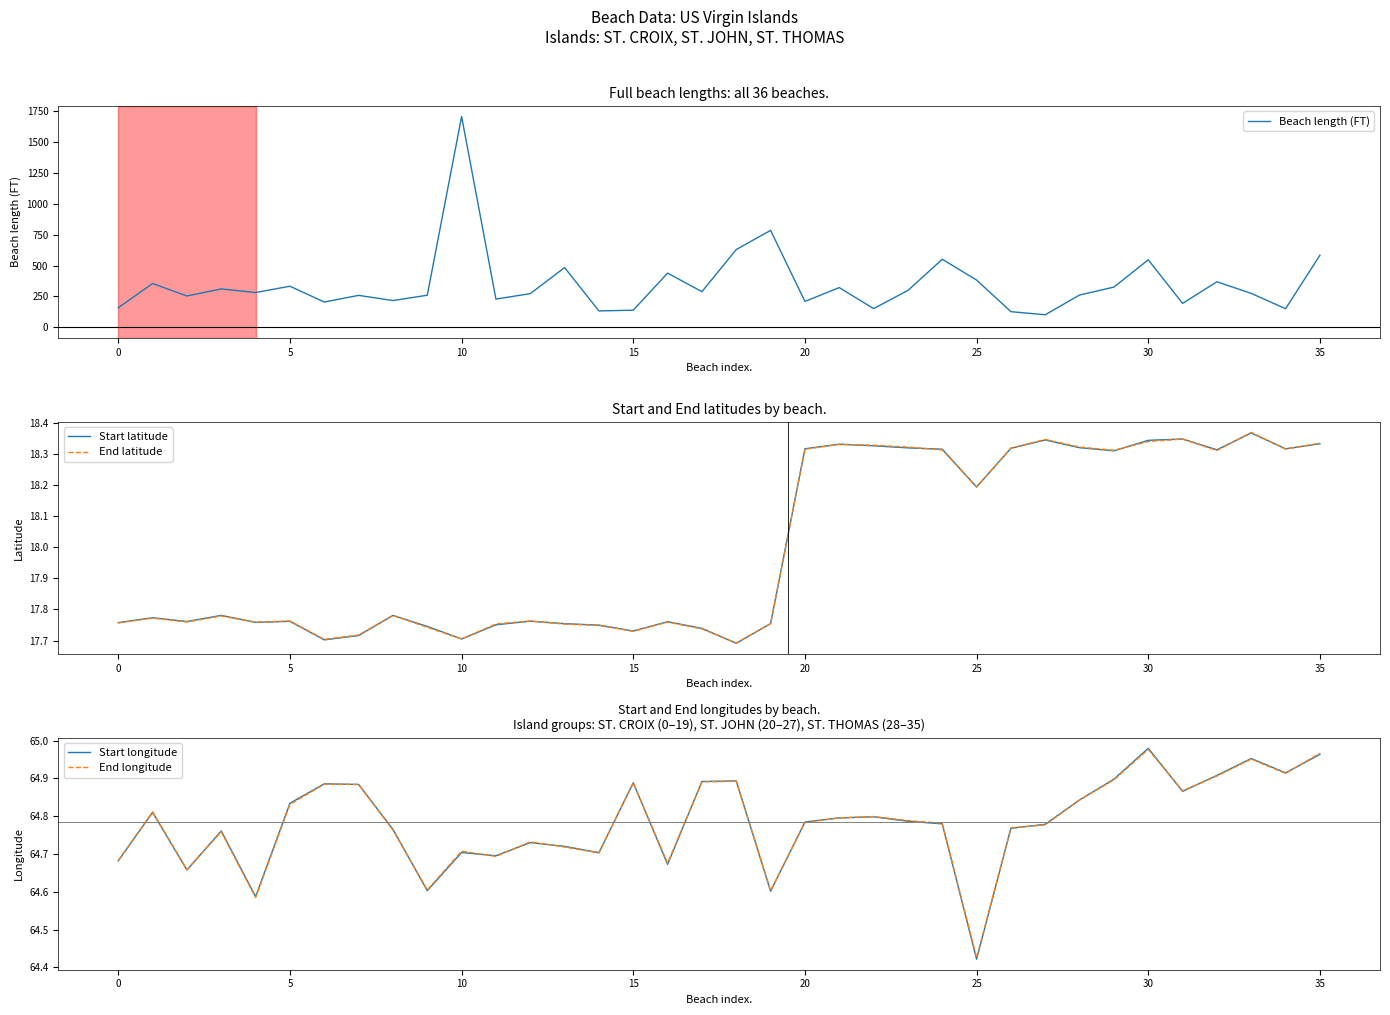

What is the greatest value displayed?

1707.0